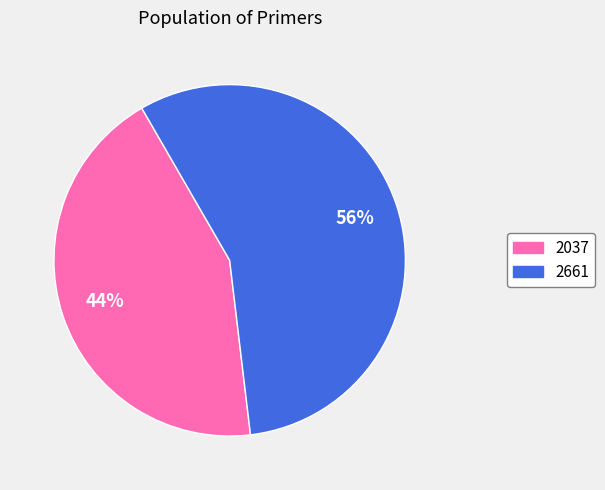

To the nearest percent, what portion does 2661 represent?

56%